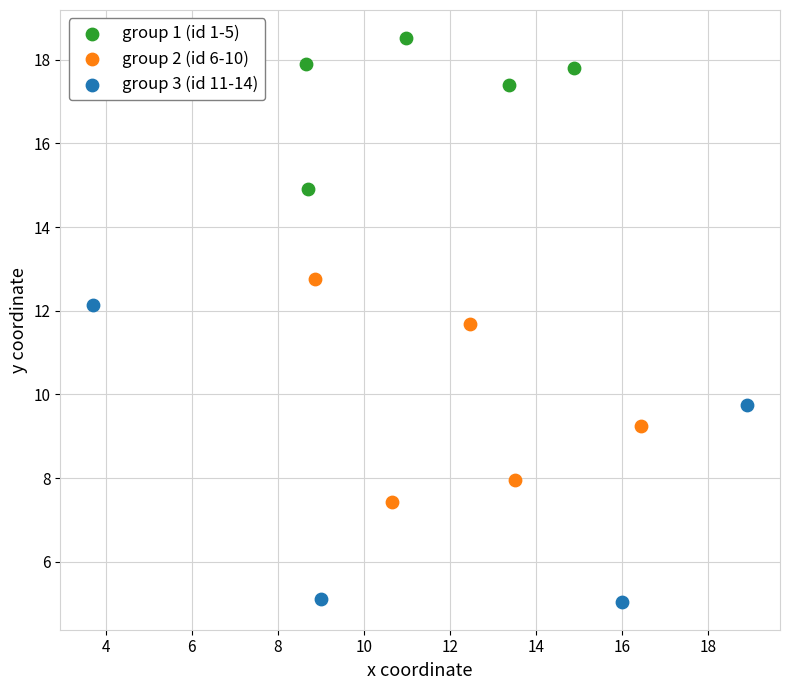

Which series reaches the minimum Y coordinate?

group 3 (id 11-14)